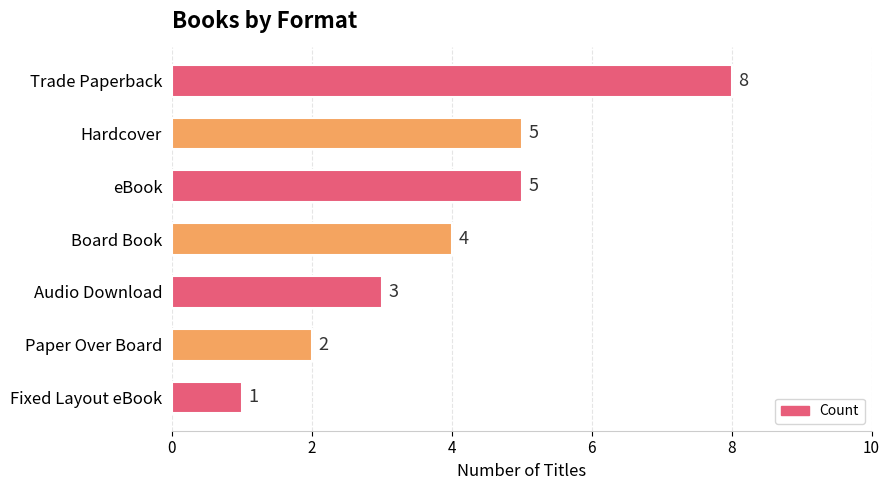

How many bars are there in total?

7